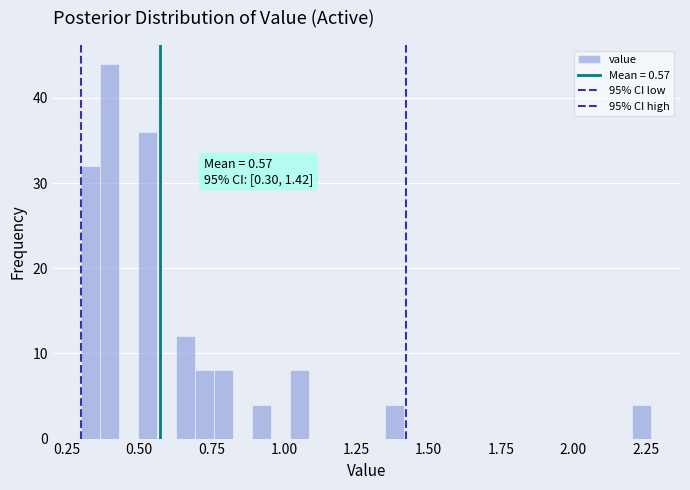

Read against the x-axis, roughly where is the centre of the tallest bar?

0.40